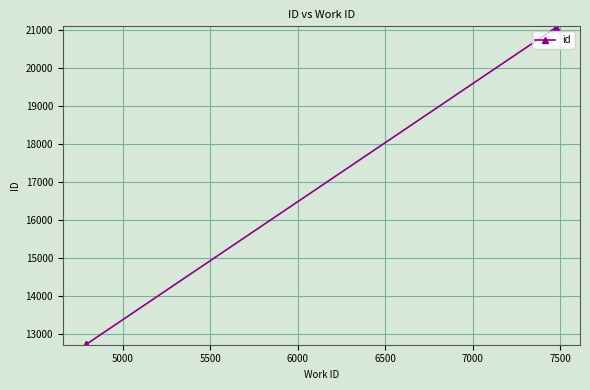

What is the value of the 3rd point from the left?

21067